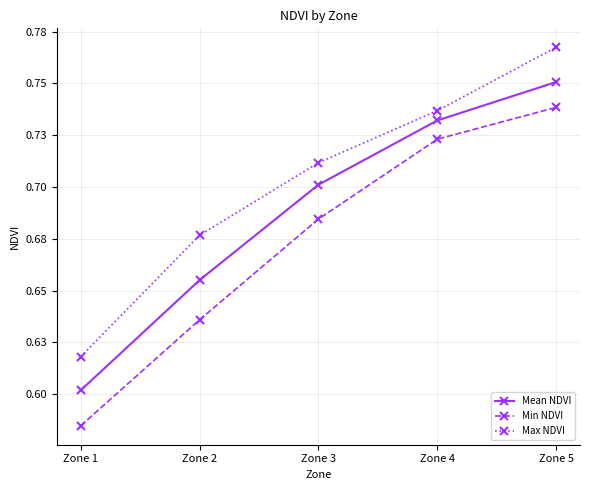

What are all the series names shown in the legend?

Mean NDVI, Min NDVI, Max NDVI